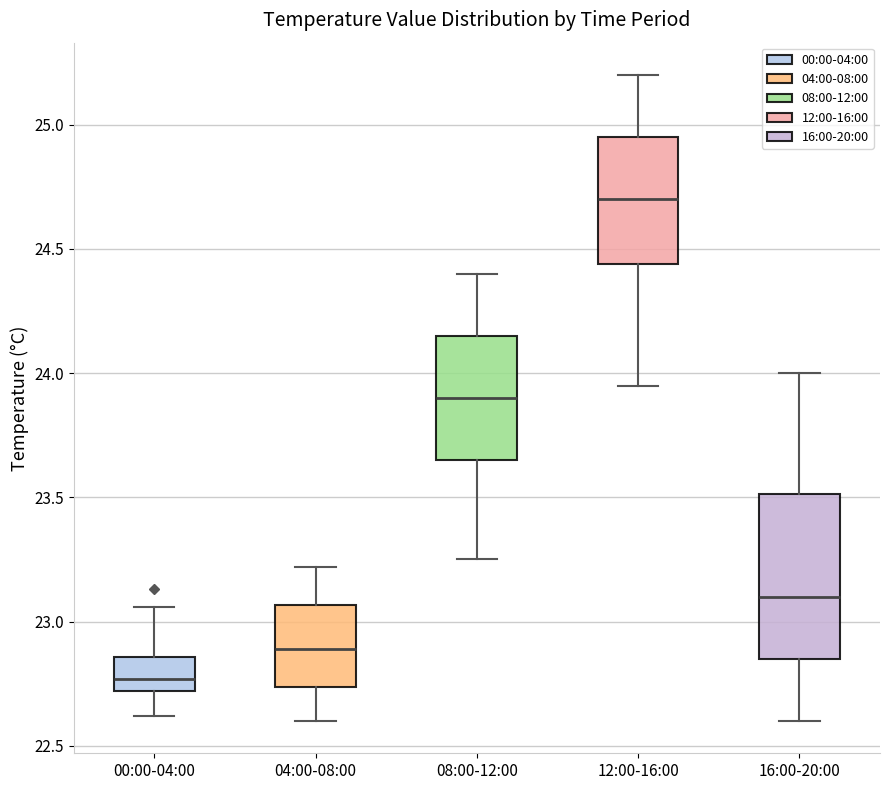

Reading left to right, transcribe this box plot: for each box, give where its median line is, the range the box spans, and where its two whiskers end, as read against the y-axis. The values are not printed on the chart, so give them approximately, as read against the axis.

00:00-04:00: median 22.75, box 22.70 to 22.85, whiskers 22.60 to 23.05
04:00-08:00: median 22.90, box 22.75 to 23.05, whiskers 22.60 to 23.20
08:00-12:00: median 23.90, box 23.65 to 24.15, whiskers 23.25 to 24.40
12:00-16:00: median 24.70, box 24.45 to 24.95, whiskers 23.95 to 25.20
16:00-20:00: median 23.10, box 22.85 to 23.50, whiskers 22.60 to 24.00